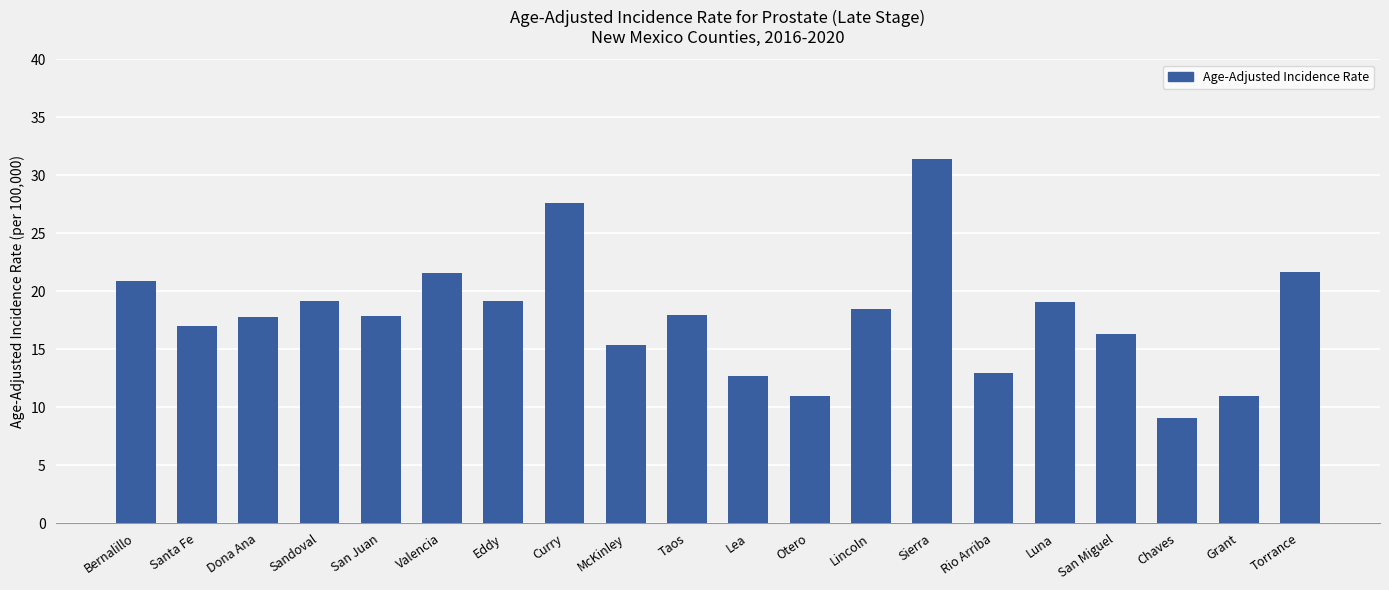

What is the smallest value displayed?

9.1